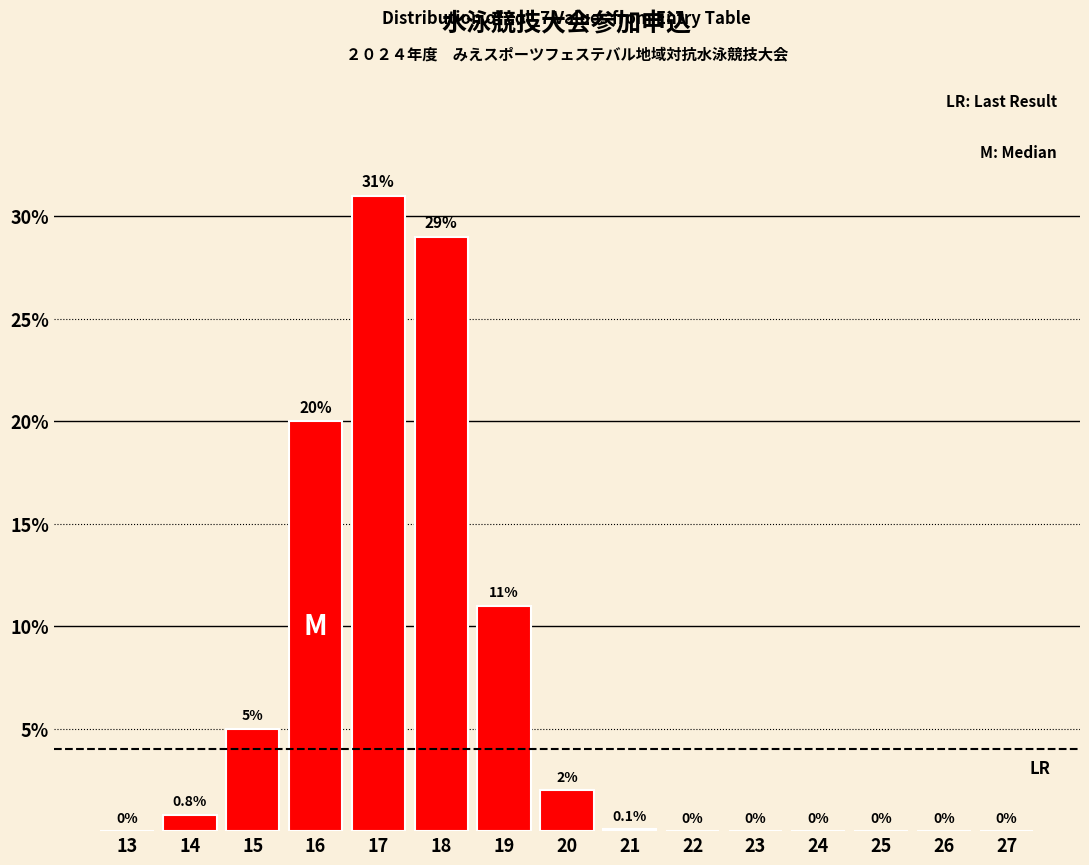

Reading left to right, list all the values displayed in this chart.

13=0.0	14=0.8	15=5.0	16=20.0	17=31.0	18=29.0	19=11.0	20=2.0	21=0.1	22=0.0	23=0.0	24=0.0	25=0.0	26=0.0	27=0.0